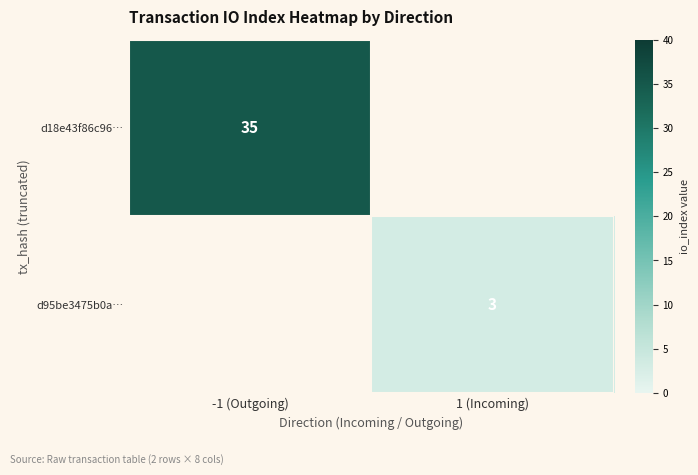

The d95be3475b0a… series shows 5 at 1 (Incoming). True or false?

False